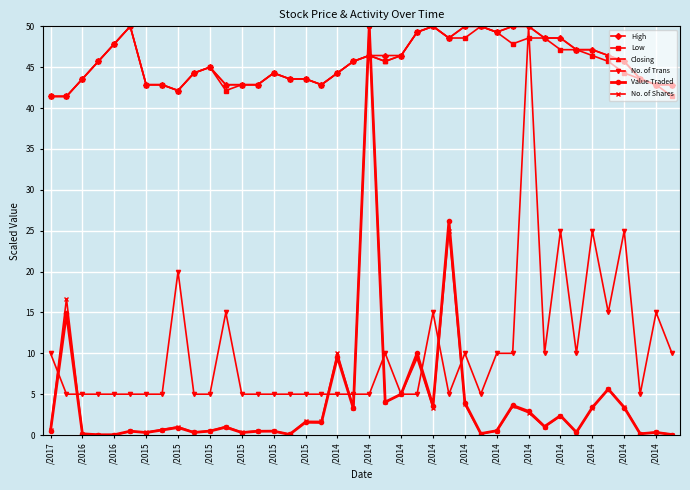

True or false: High has more than 0 points higher than both neighbors.

True